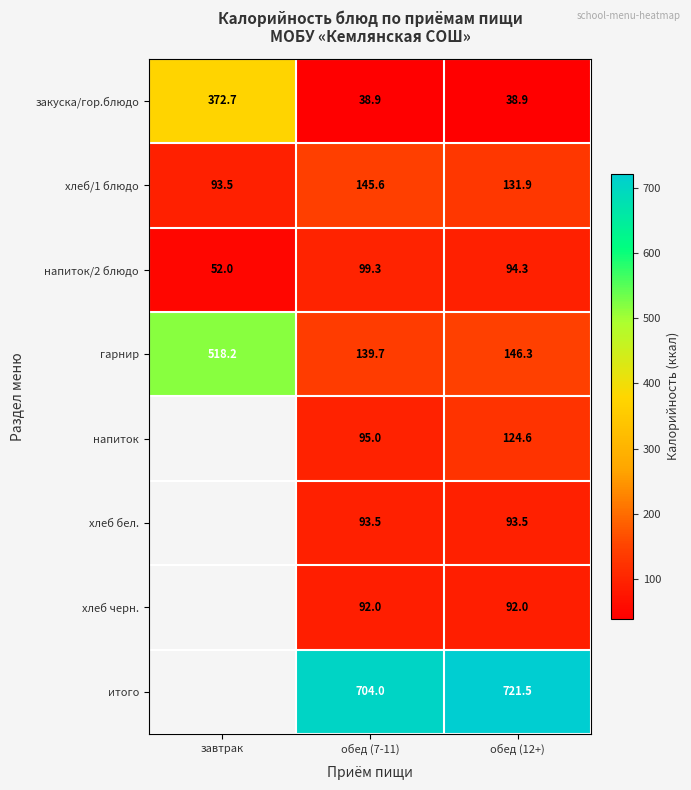

Is the value of напиток/2 блюдо at завтрак greater than the value of хлеб бел. at обед (7-11)?

No